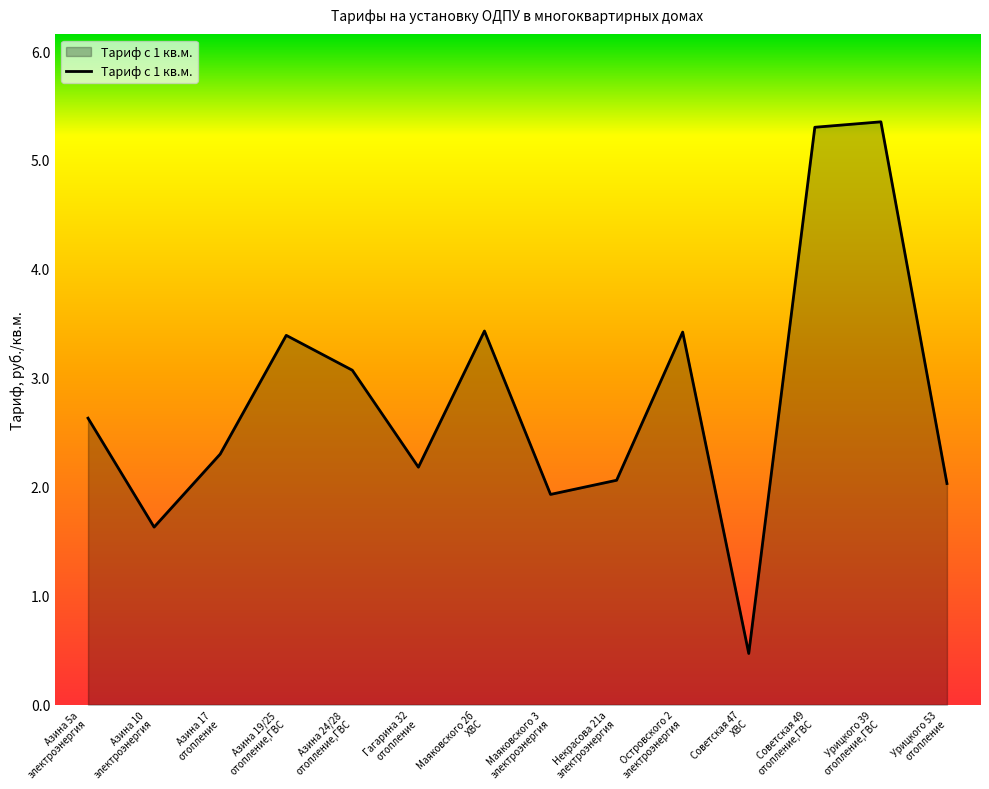

What is the difference between the values at Островского 2
электроэнергия and Некрасова 21а
электроэнергия?

1.4